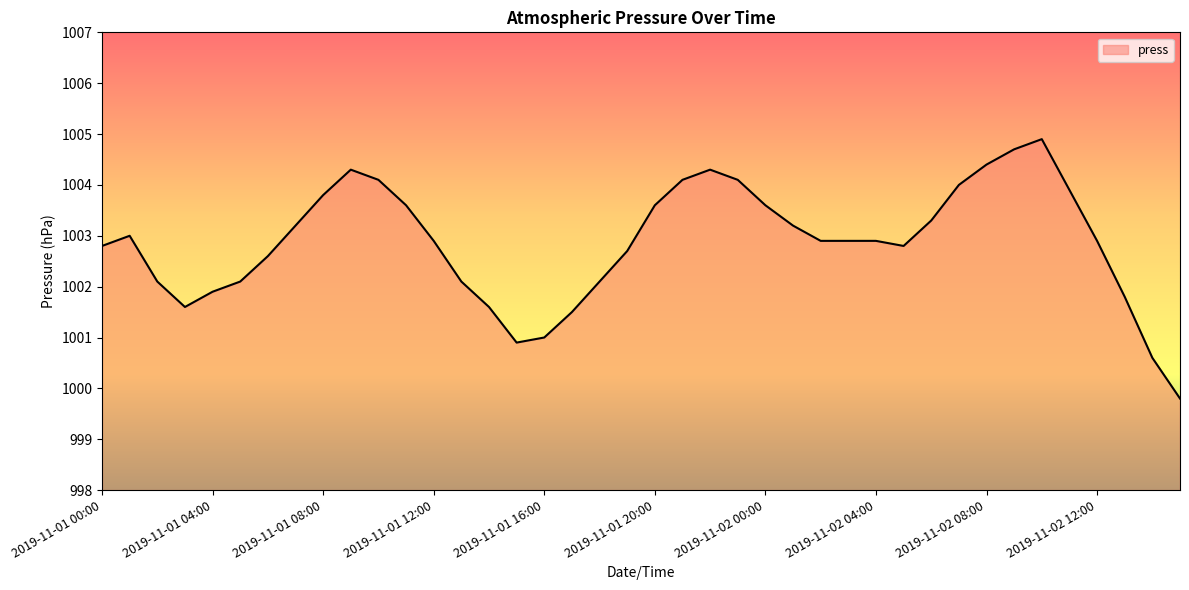

What is the maximum value shown in the chart?

1004.9